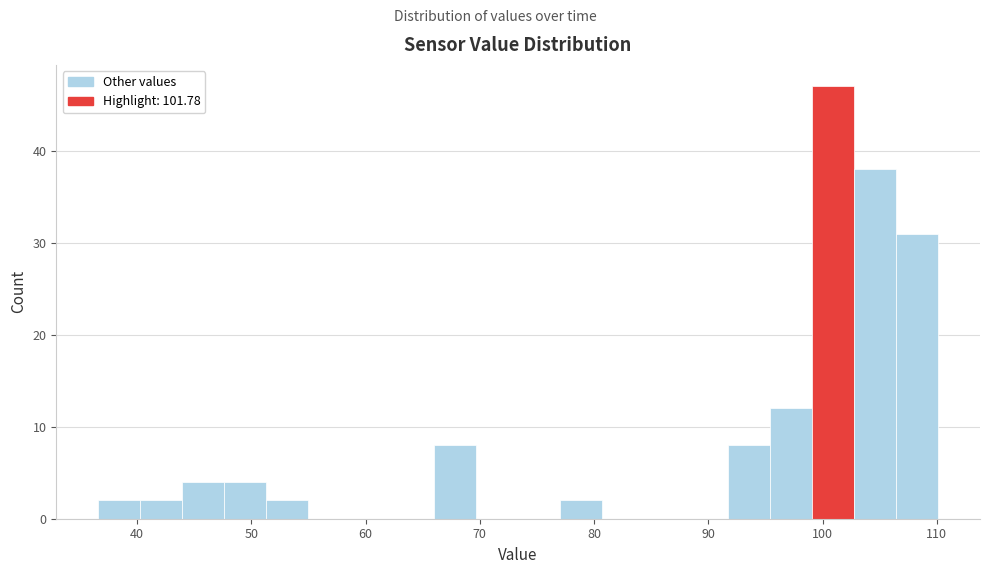

Read against the x-axis, roughly where is the centre of the tallest bar?

101